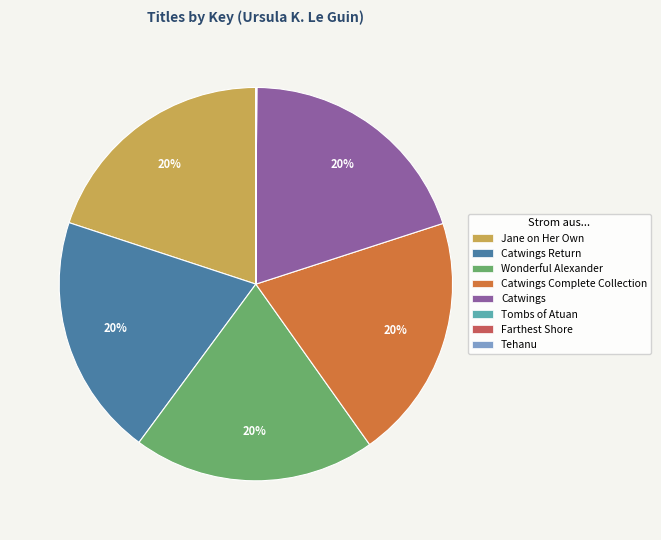

True or false: Jane on Her Own accounts for 29% of the total.

False